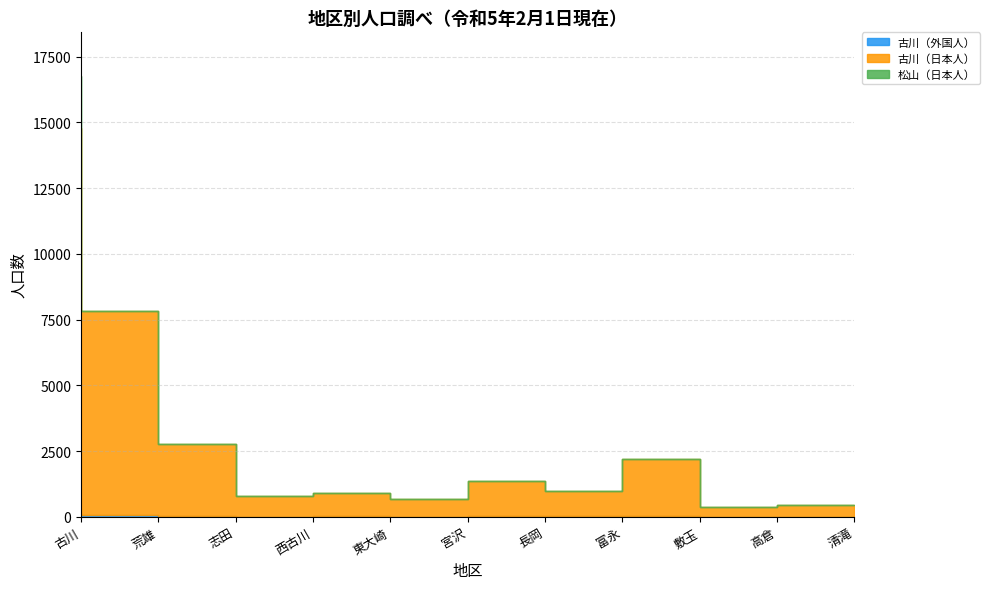

How many data points in 古川（日本人） are above 973?

5